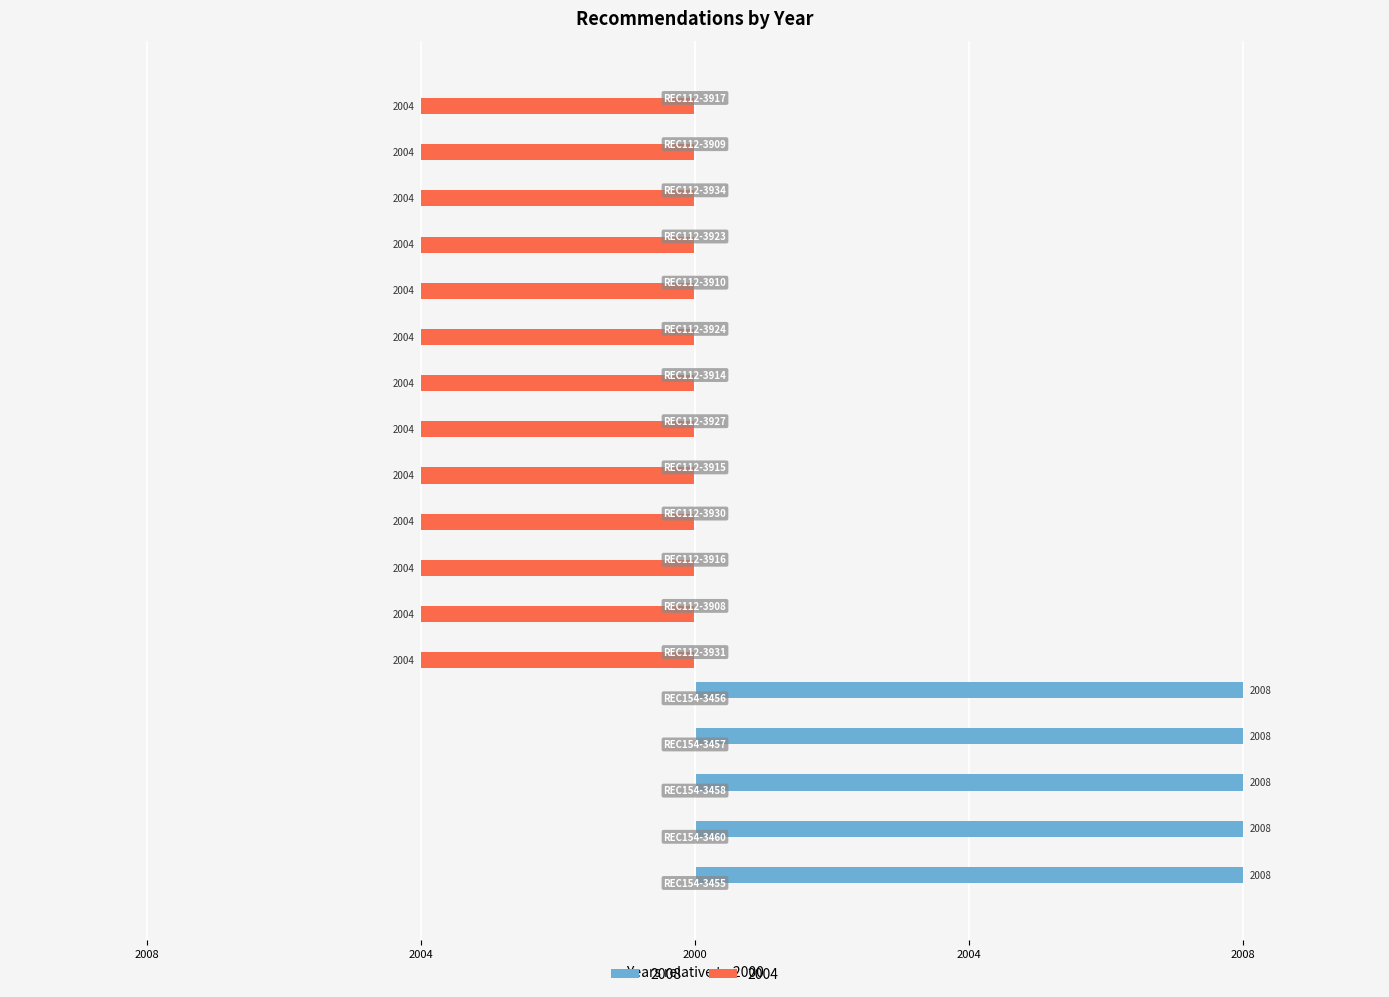

What are all the series names shown in the legend?

2008, 2004